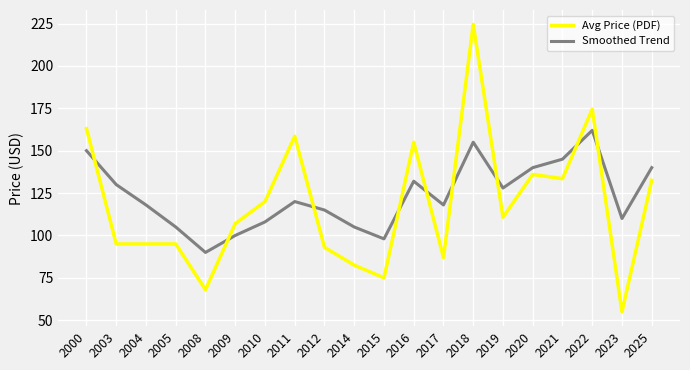

Between 2017 and 2023, which series saw the biggest shift?

Avg Price (PDF)